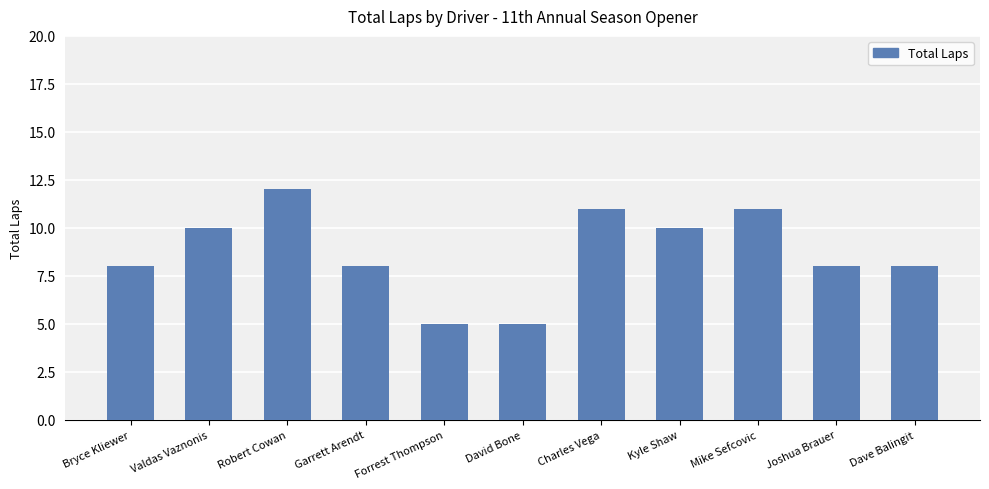

What is the label of the 3rd bar from the right?

Mike Sefcovic